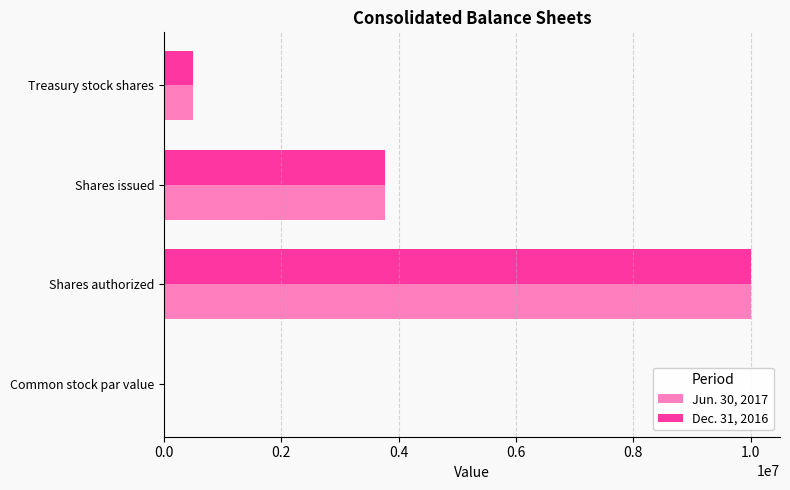

At which category is the sum across all series the highest?

Shares authorized